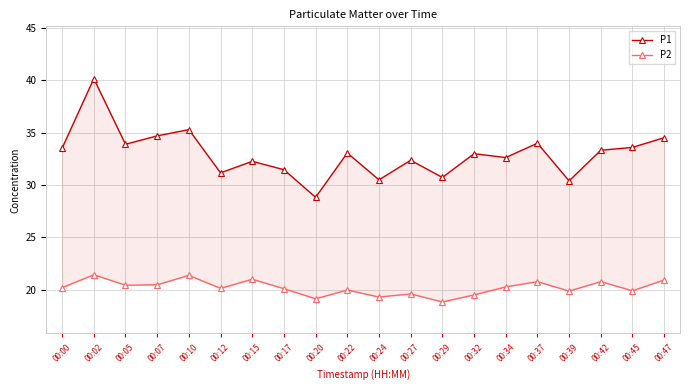

Which series has the largest total across all categories?

P1